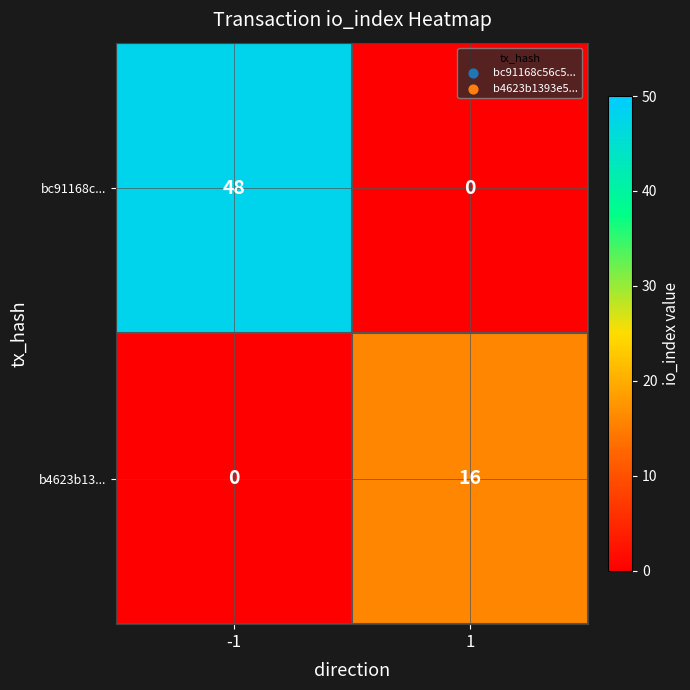

What is the maximum value shown in the chart?

48